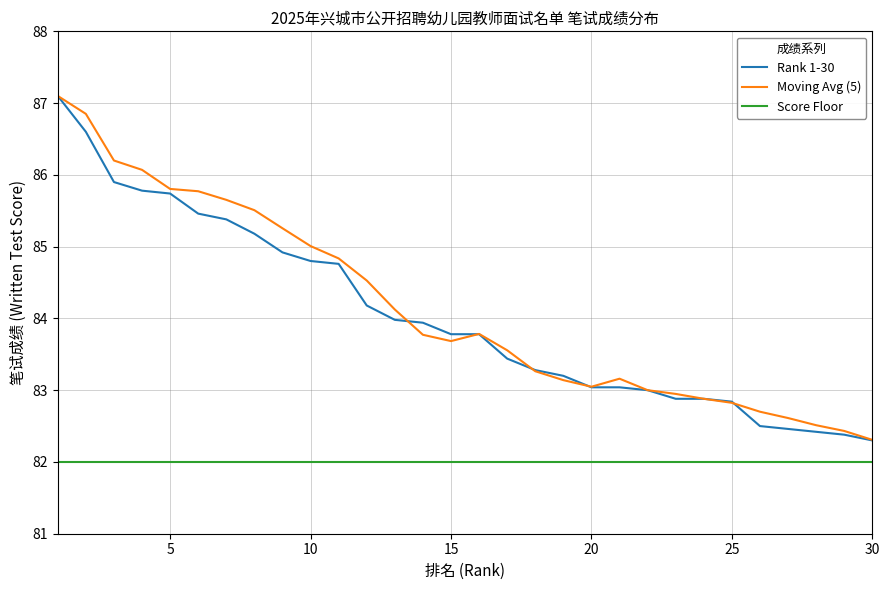

What is the minimum value shown in the chart?

82.0